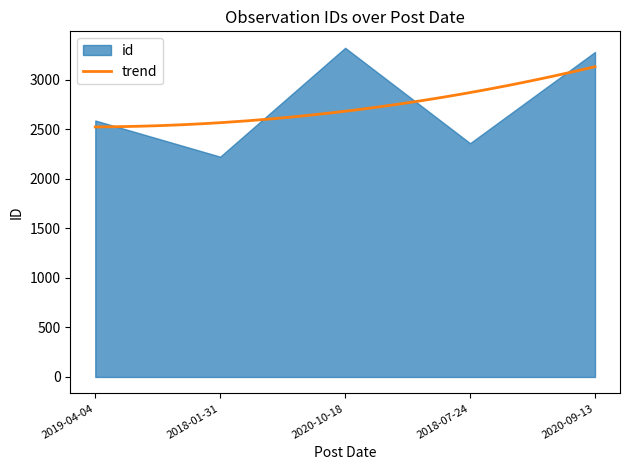

What is the highest value of the trend series?

3132.3